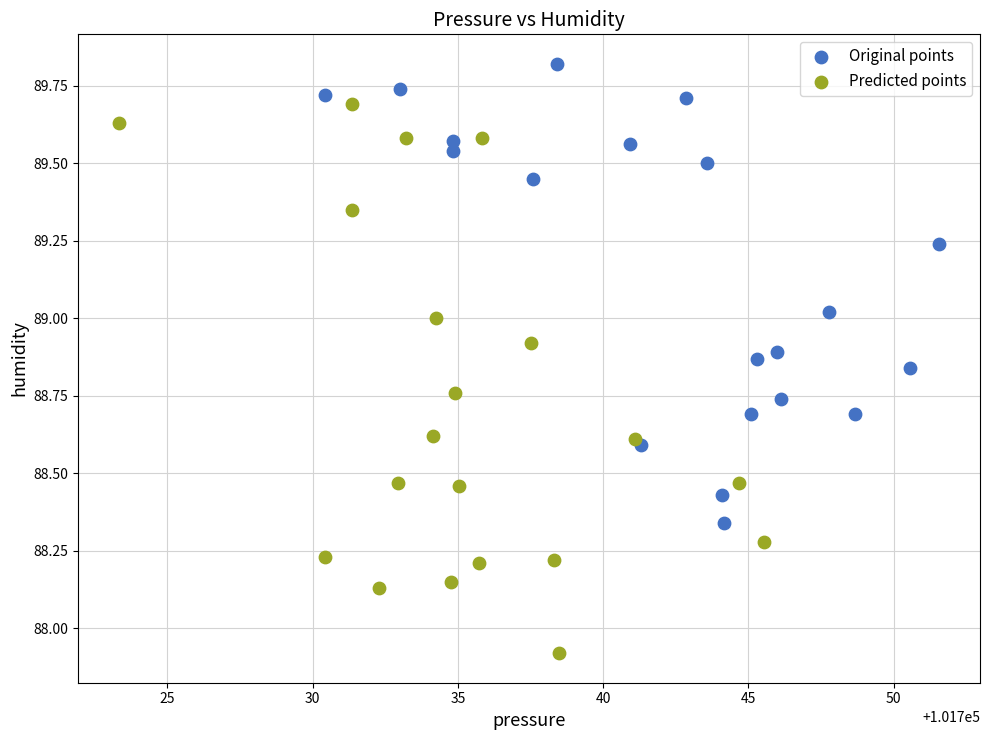

Which series reaches the maximum Y coordinate?

Original points